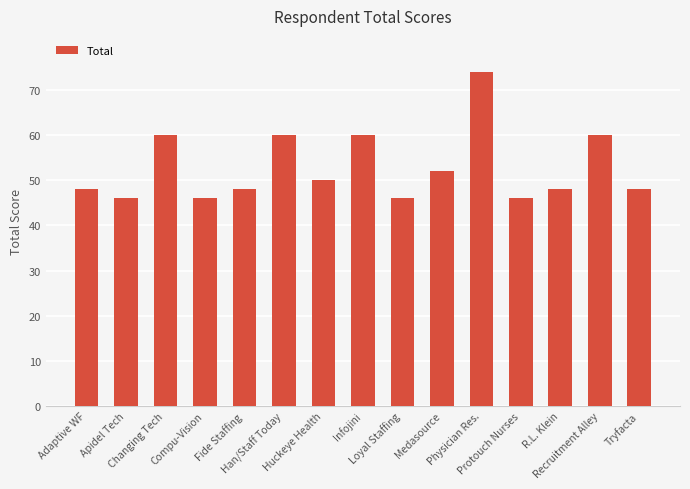

Are the bars grouped side by side (vs. stacked)?

No